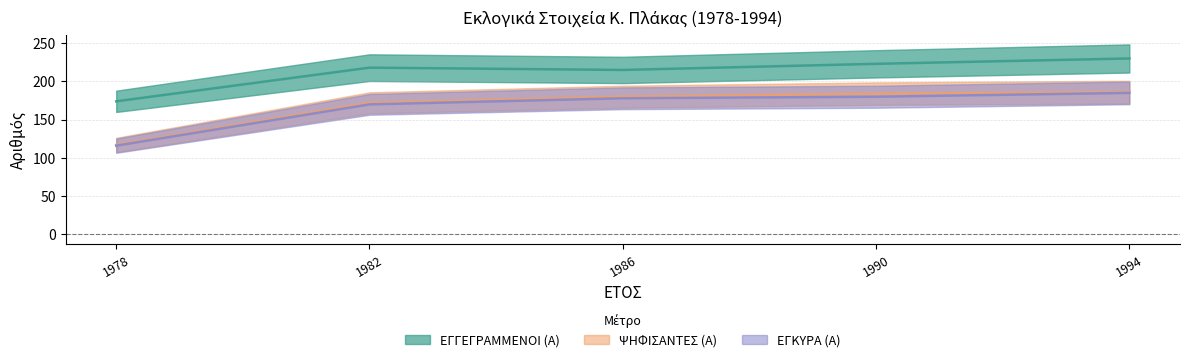

True or false: ΨΗΦΙΣΑΝΤΕΣ (Α) and ΕΓΓΕΓΡΑΜΜΕΝΟΙ (Α) cross at least once.

False